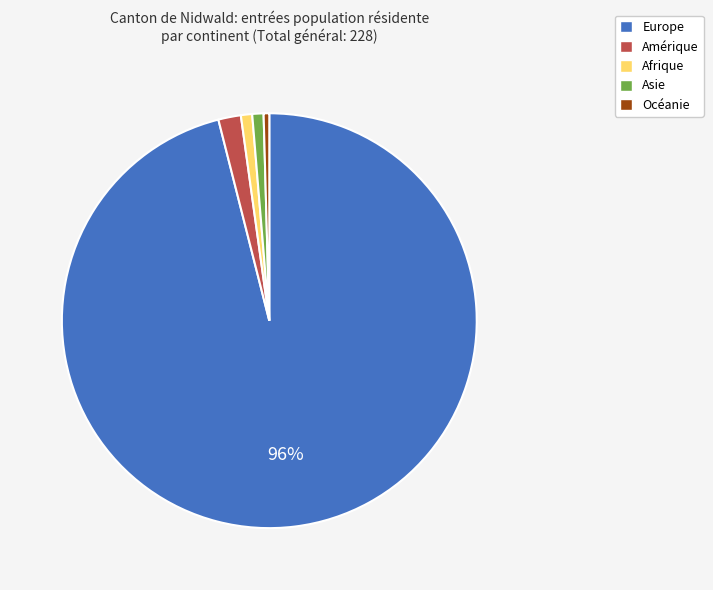

To the nearest percent, what percentage of the pie is Europe?

96%